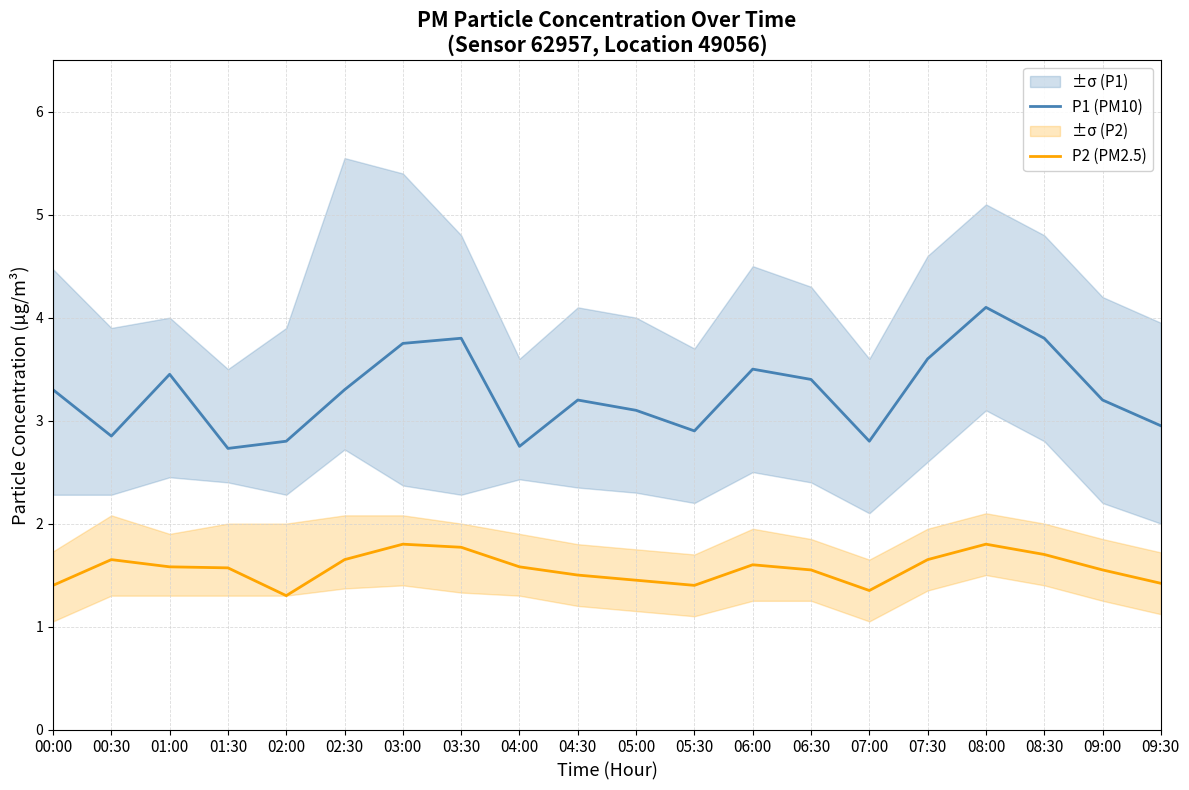

True or false: P2 (PM2.5) has more than 1 points higher than both neighbors.

True